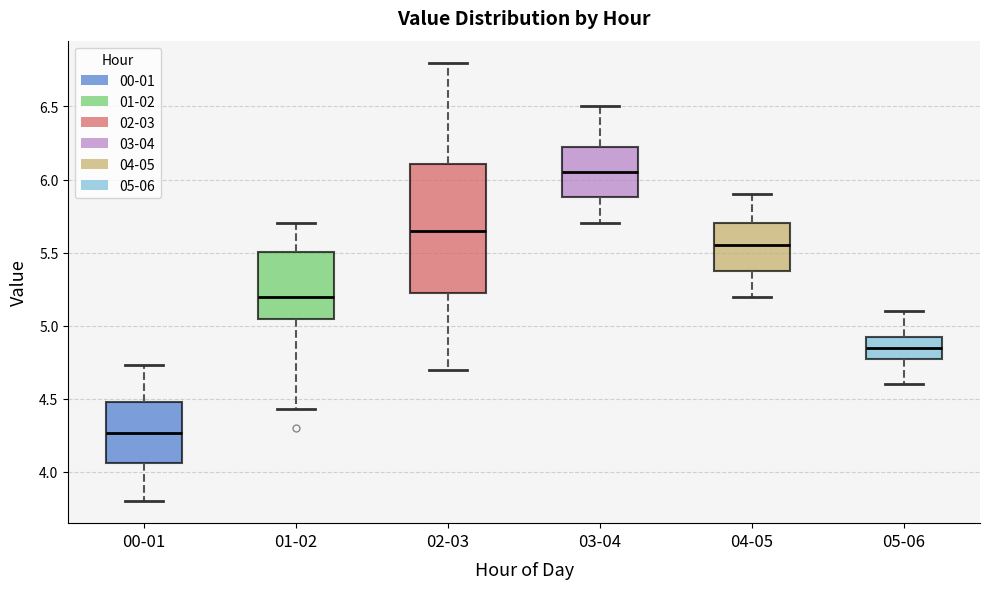

Reading left to right, transcribe this box plot: for each box, give where its median line is, the range the box spans, and where its two whiskers end, as read against the y-axis. The values are not printed on the chart, so give them approximately, as read against the axis.

00-01: median 4.25, box 4.05 to 4.50, whiskers 3.80 to 4.75
01-02: median 5.20, box 5.05 to 5.50, whiskers 4.45 to 5.70
02-03: median 5.65, box 5.25 to 6.10, whiskers 4.70 to 6.80
03-04: median 6.05, box 5.90 to 6.25, whiskers 5.70 to 6.50
04-05: median 5.55, box 5.40 to 5.70, whiskers 5.20 to 5.90
05-06: median 4.85, box 4.80 to 4.95, whiskers 4.60 to 5.10